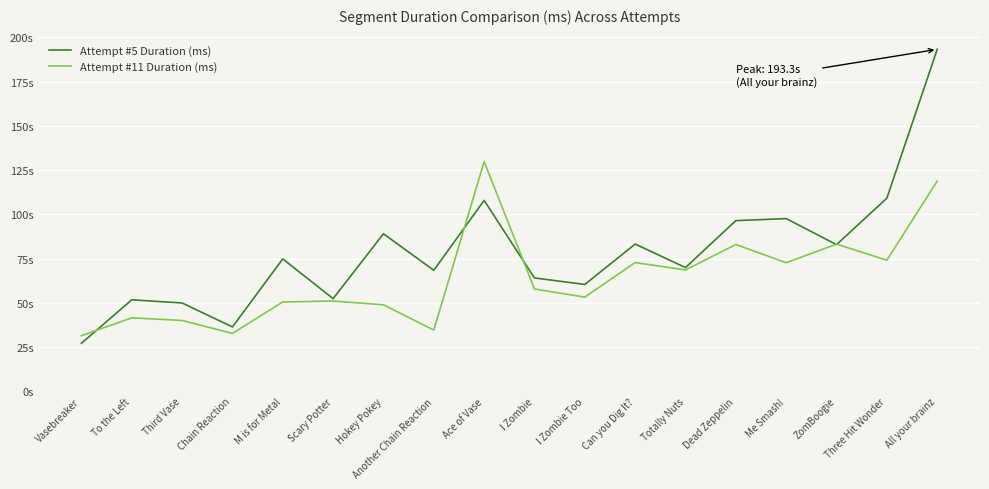

What is the difference between the maximum and second lowest values in the Attempt #5 Duration (ms) series?

156.9